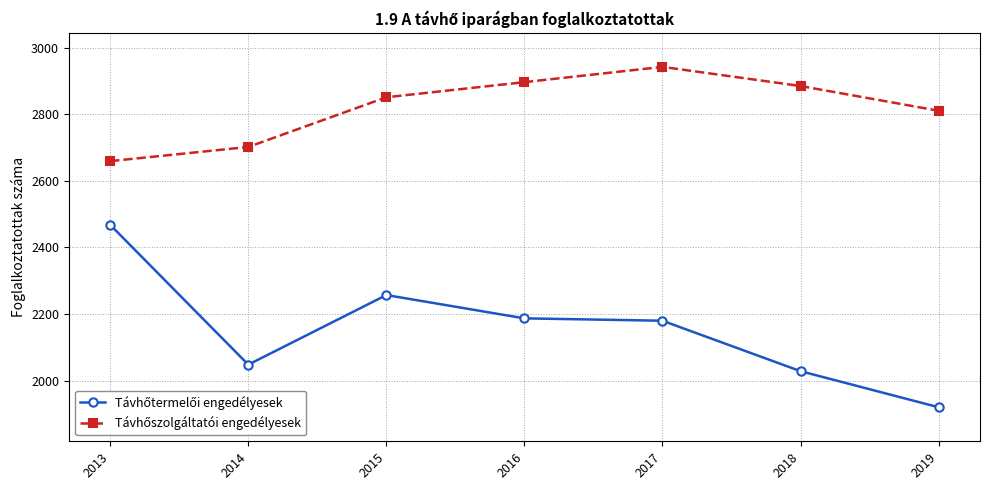

At how many categories does at least one series exceed 2322?

7